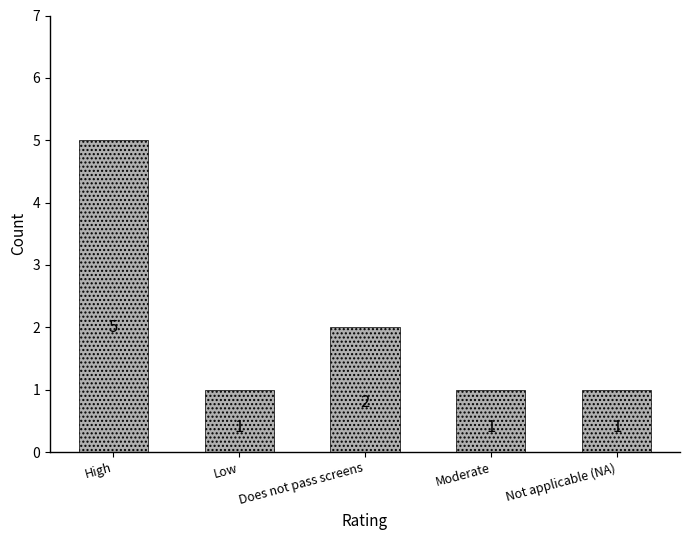

Reading right to left, extract all data points from this chart.

1	1	2	1	5